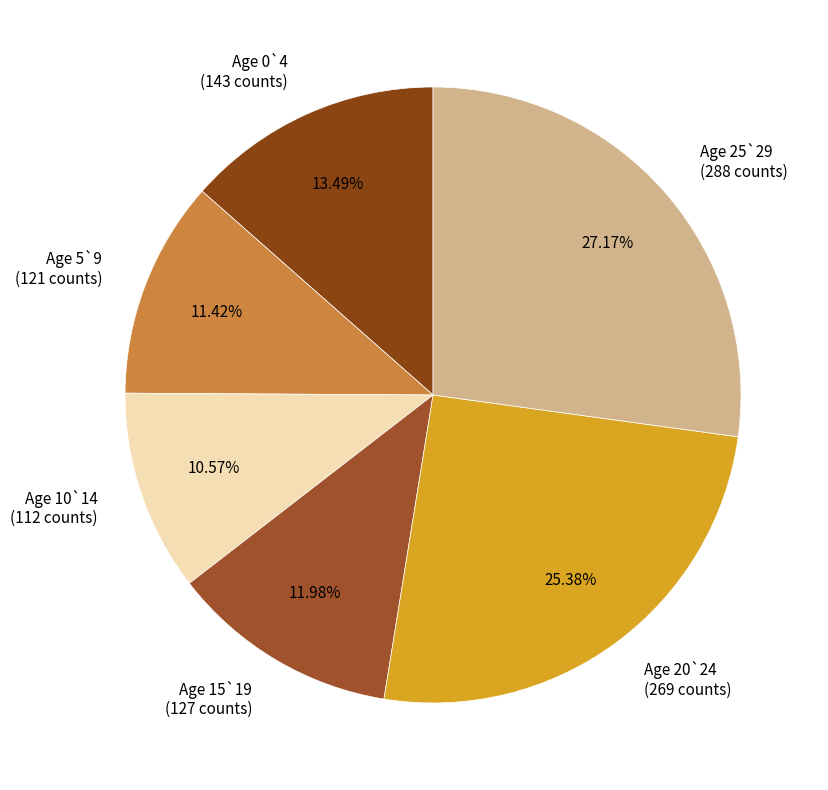

Rank the categories by value from highest to lowest.

Age 25`29 (288 counts), Age 20`24 (269 counts), Age 0`4 (143 counts), Age 15`19 (127 counts), Age 5`9 (121 counts), Age 10`14 (112 counts)